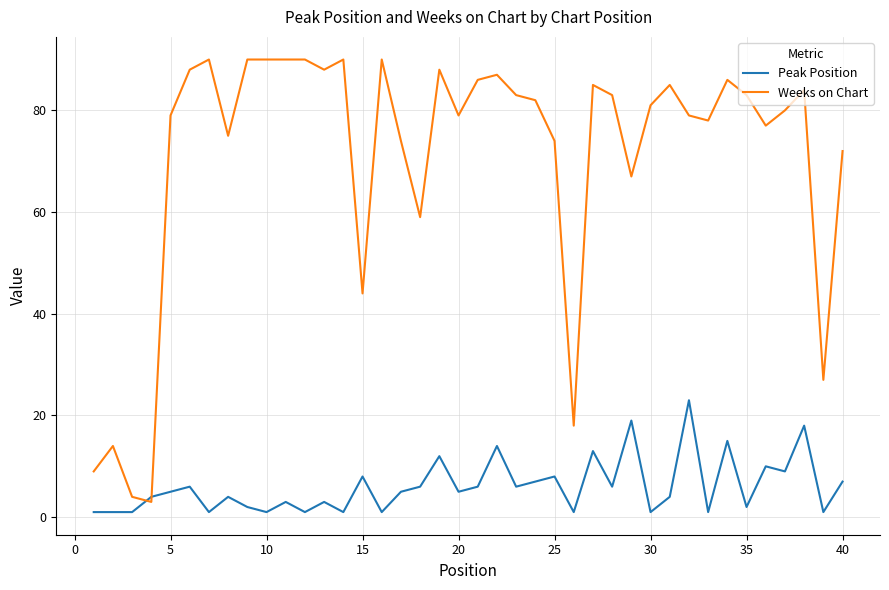

How many lines are shown in the chart?

2